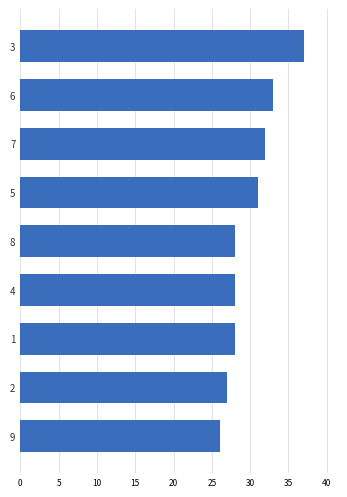

Approximately how many times larger is the value at 9 compared to 4?

0.9